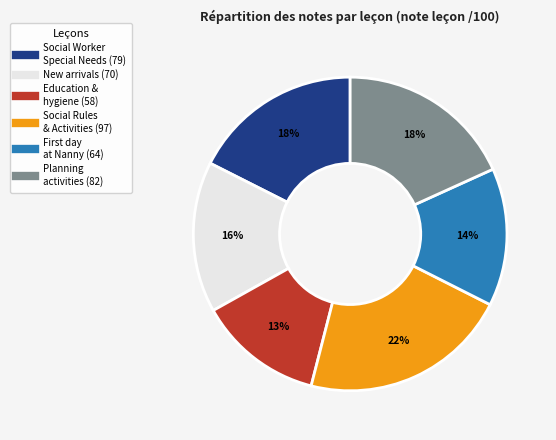

To the nearest percent, what is the difference between the largest and smallest slice percentages?

9%